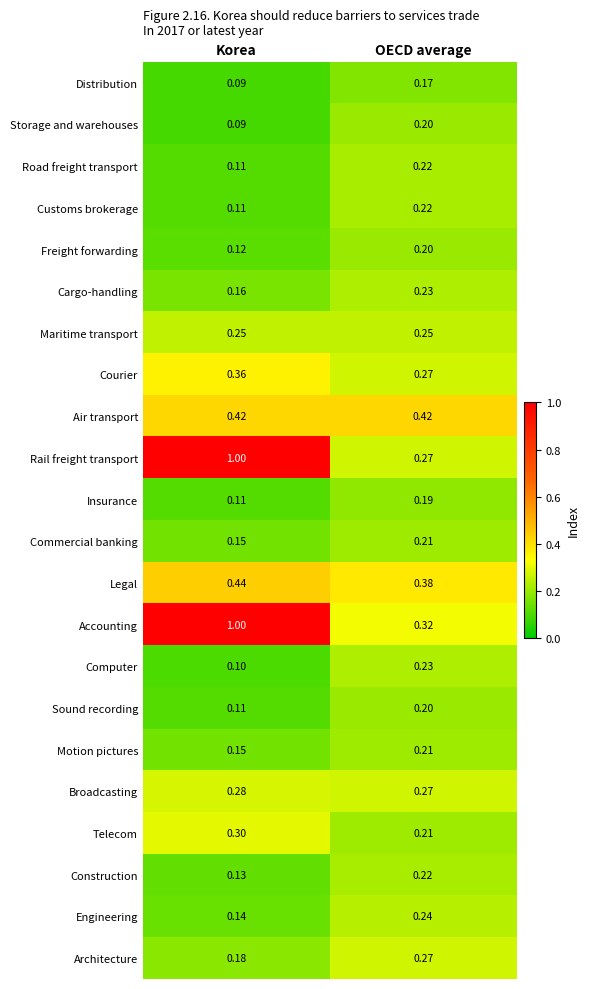

Which category has the lowest value across all series?

Korea